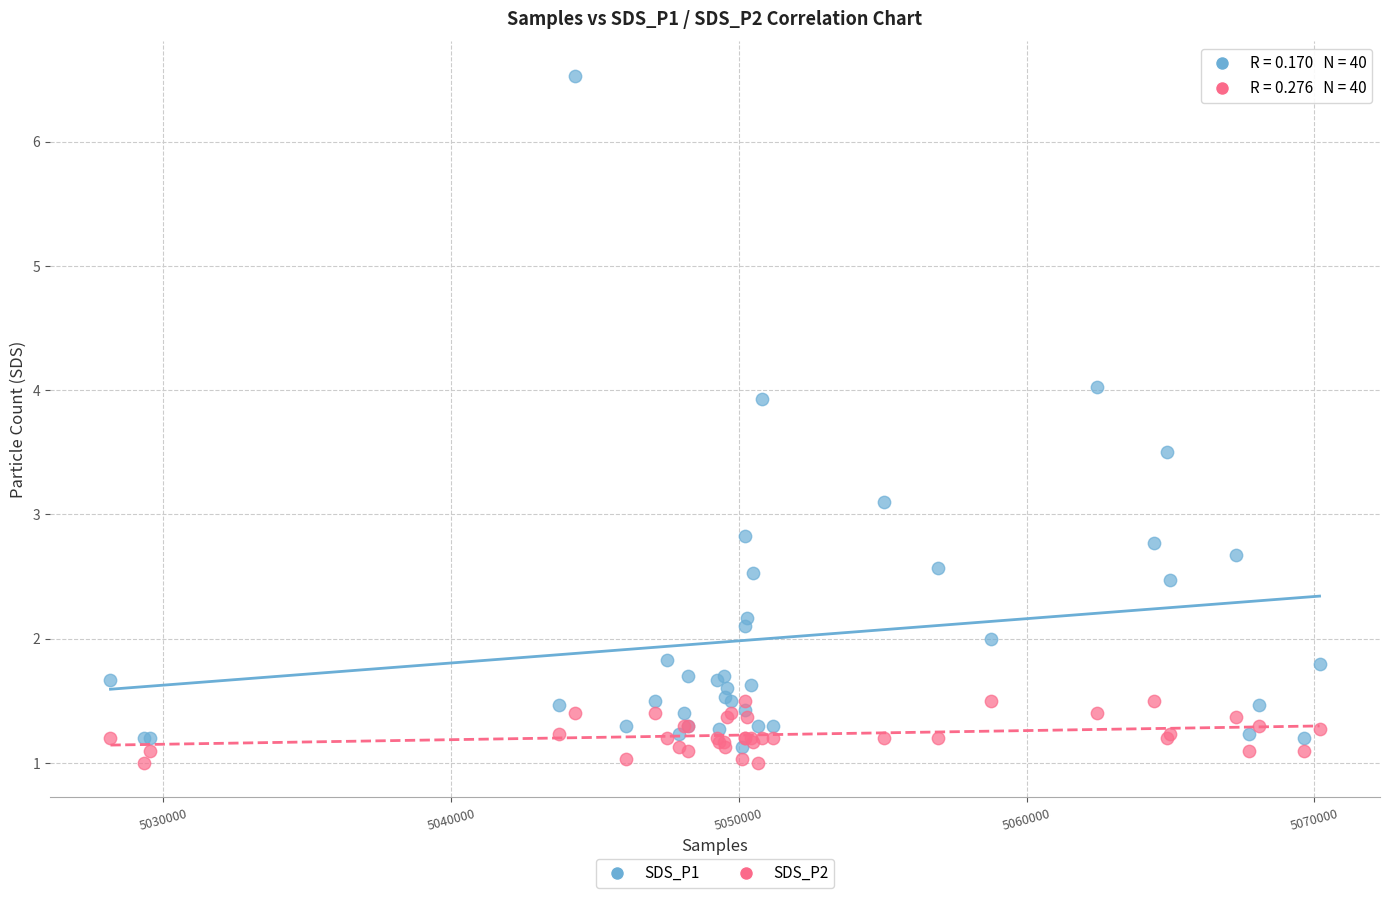

Across all series, what Y value is closest to 3?

3.1